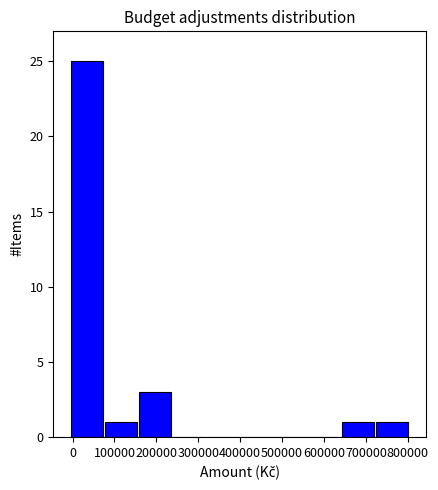

How tall is the bar that spans 640000 to 720000 on the x-axis? Neither the bar edges nor the heights are printed on the chart, so give them approximately, as read against the axes.

1